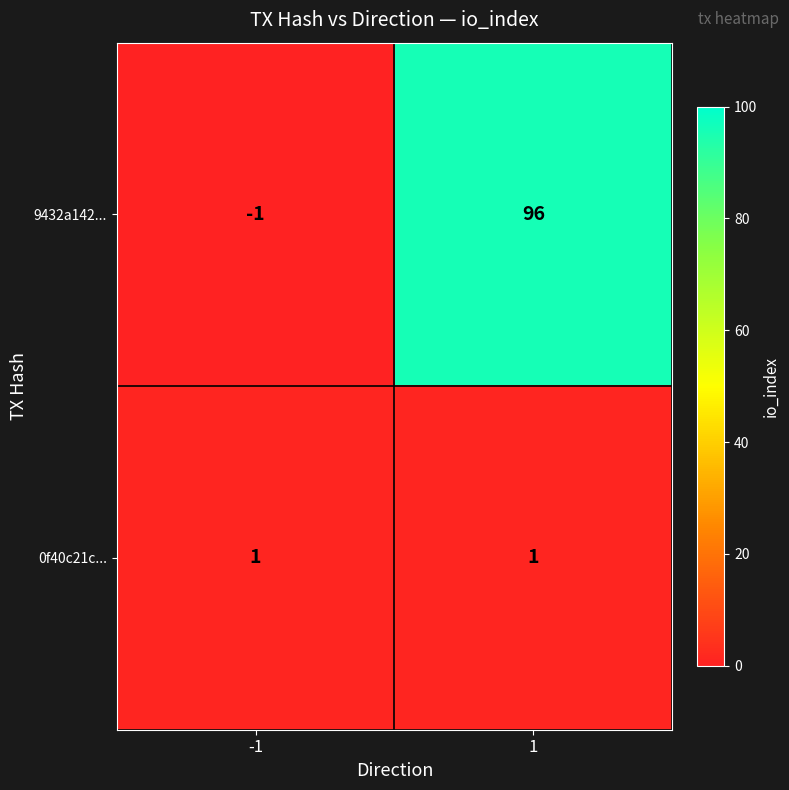

Which series has the widest spread of values?

9432a142...